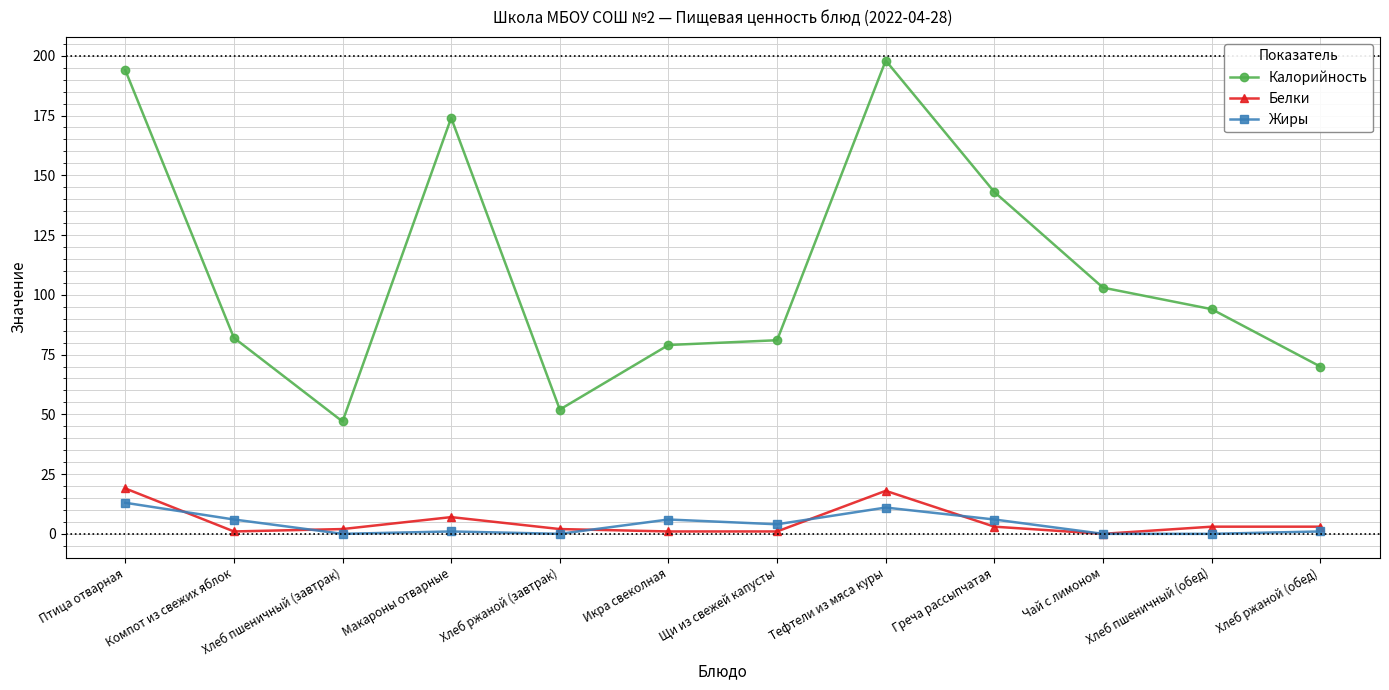

What is the label of the 5th point from the right?

Тефтели из мяса куры